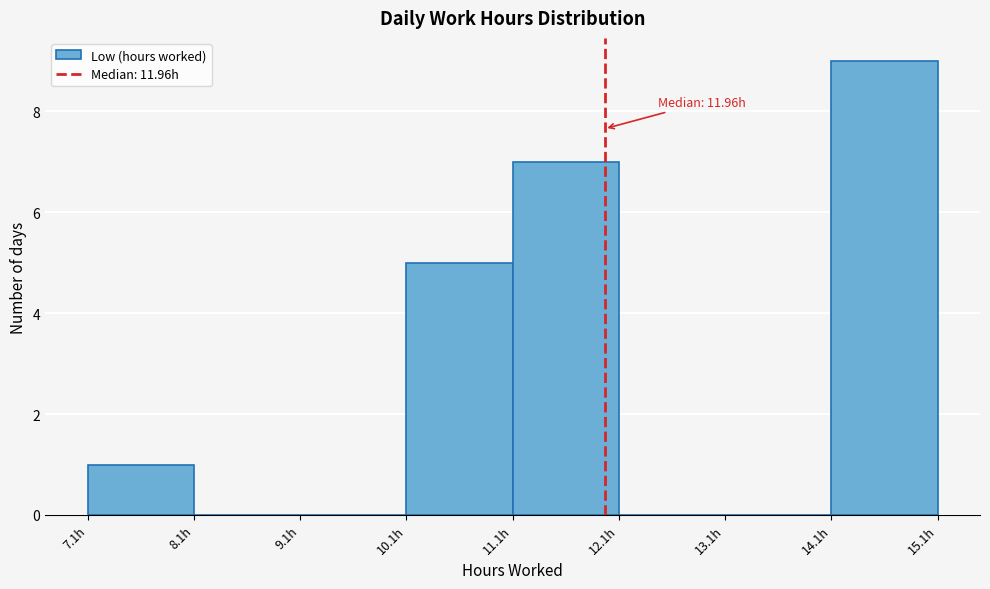

Over which range of the x-axis is the bar tallest?

14.1 to 15.1